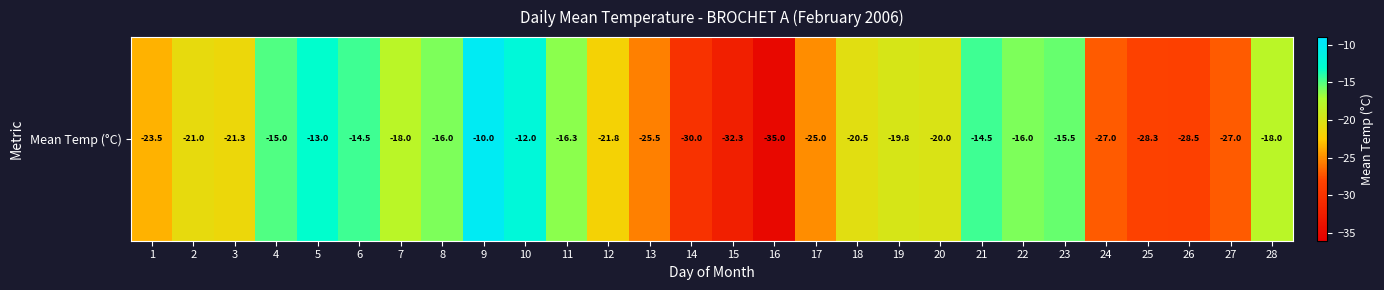

Which label corresponds to the largest value in the chart?

9